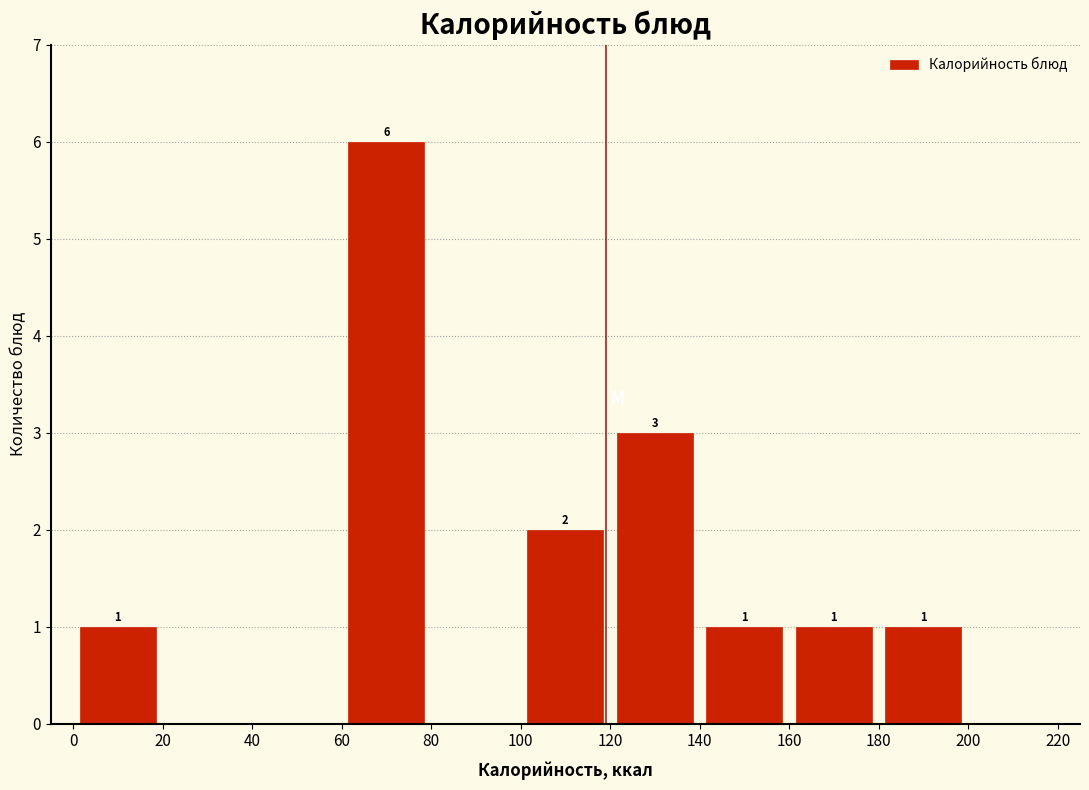

Over which range of the x-axis is the bar tallest?

60 to 80